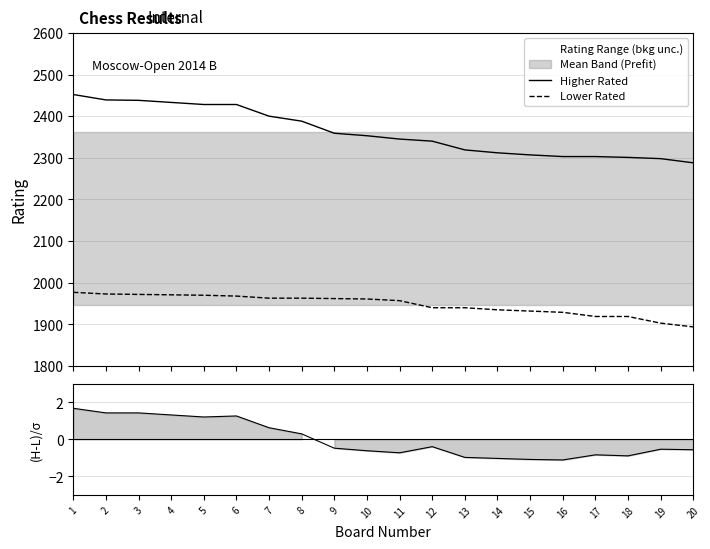

What value does the (Higher-Lower)/σ series have at 3?

1.4